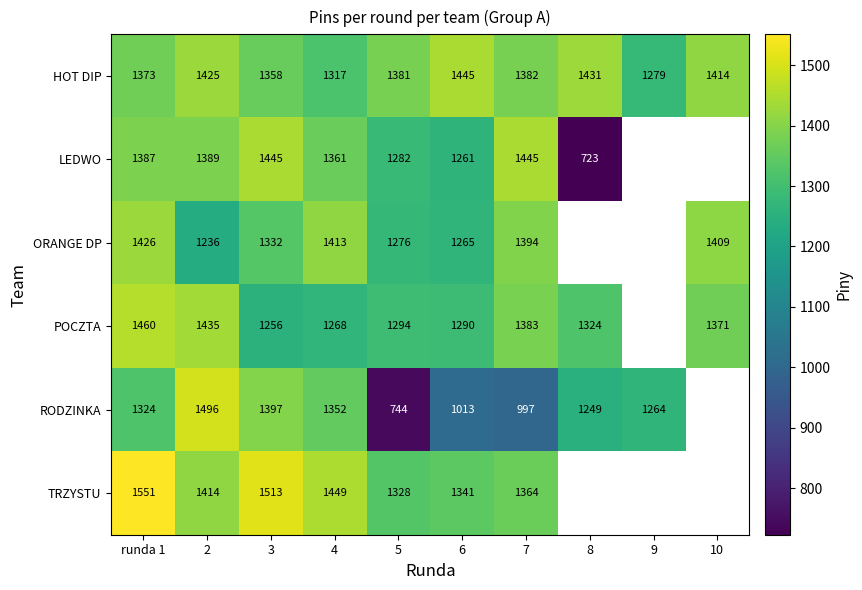

Which category has the lowest value in the HOT DIP series?

9